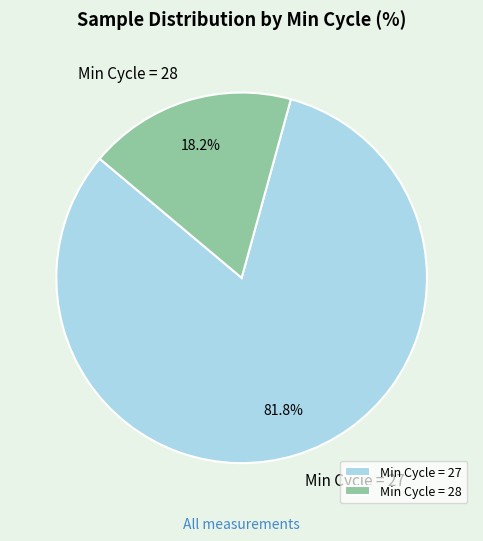

Between Min Cycle = 28 and Min Cycle = 27, which is larger?

Min Cycle = 27